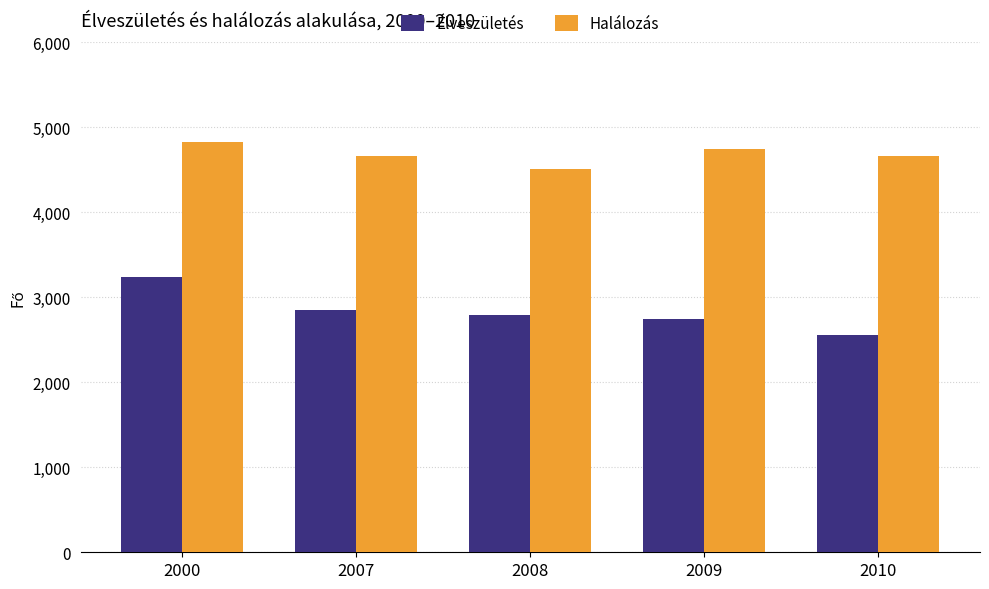

Rank the series by their maximum value, from highest to lowest.

Halálozás, Élveszületés